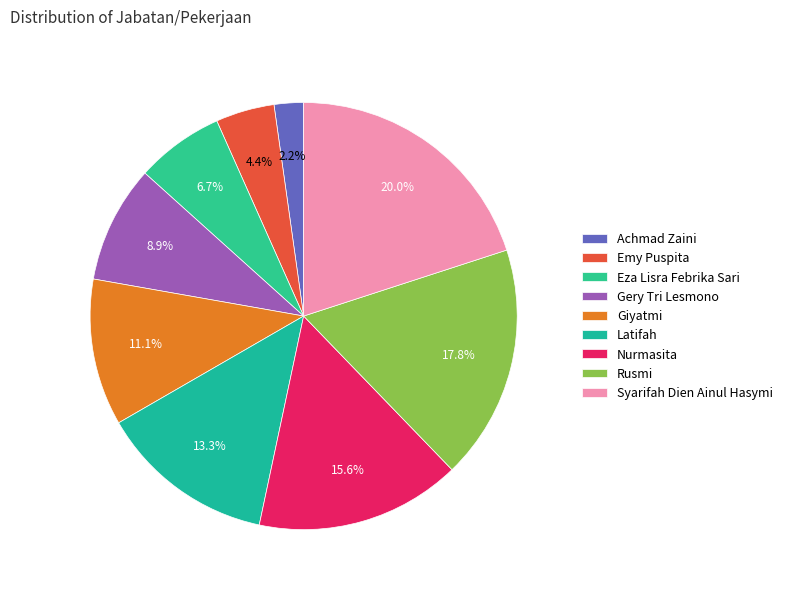

Does Latifah represent more than half of the total?

No